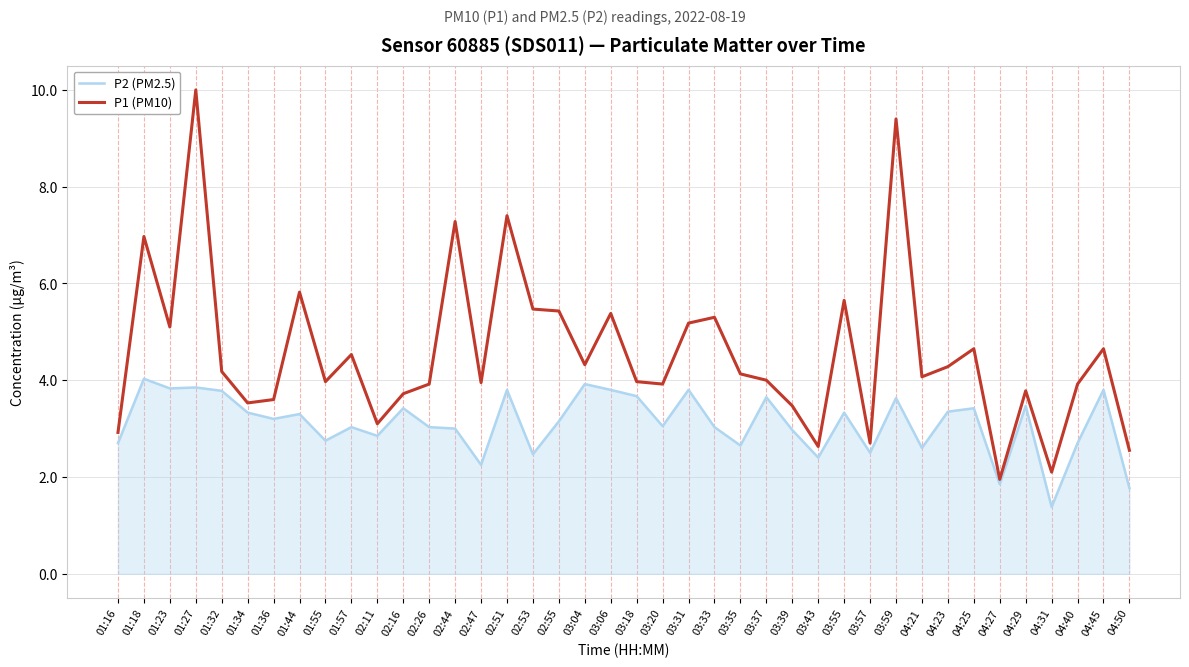

Between 01:18 and 02:16, which series saw the biggest shift?

P1 (PM10)